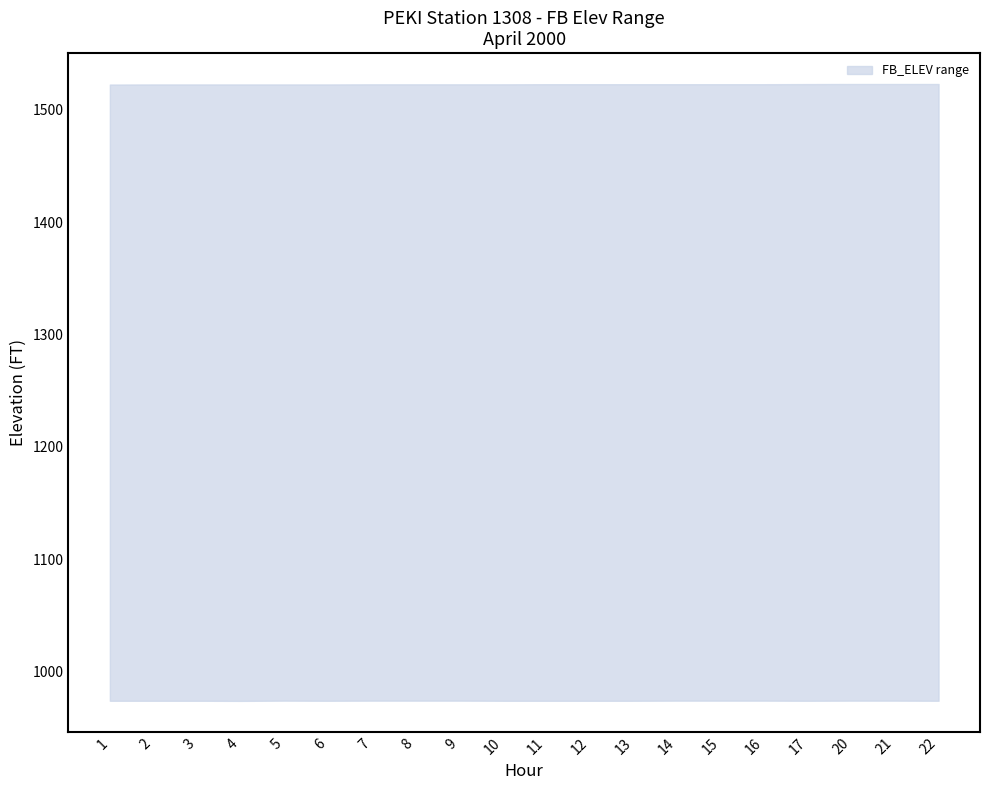

Between 8 and 14, which is larger?

14